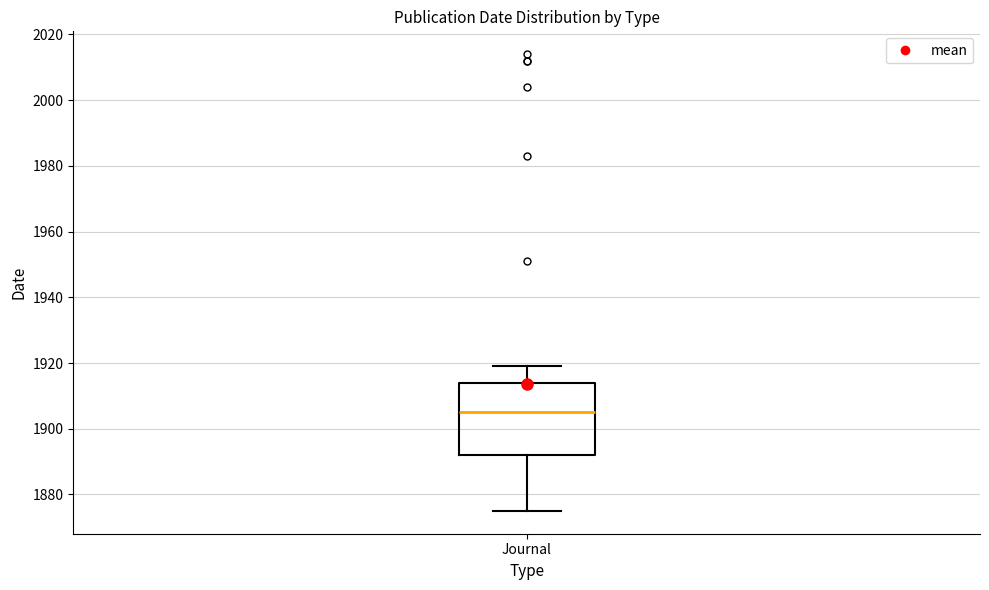

Read this box plot against the y-axis: the position of the median line, the range covered by the box, and the ends of both whiskers. The values are not printed on the chart, so give them approximately, as read against the axis.

median 1906, box 1892 to 1914, whiskers 1876 to 1920